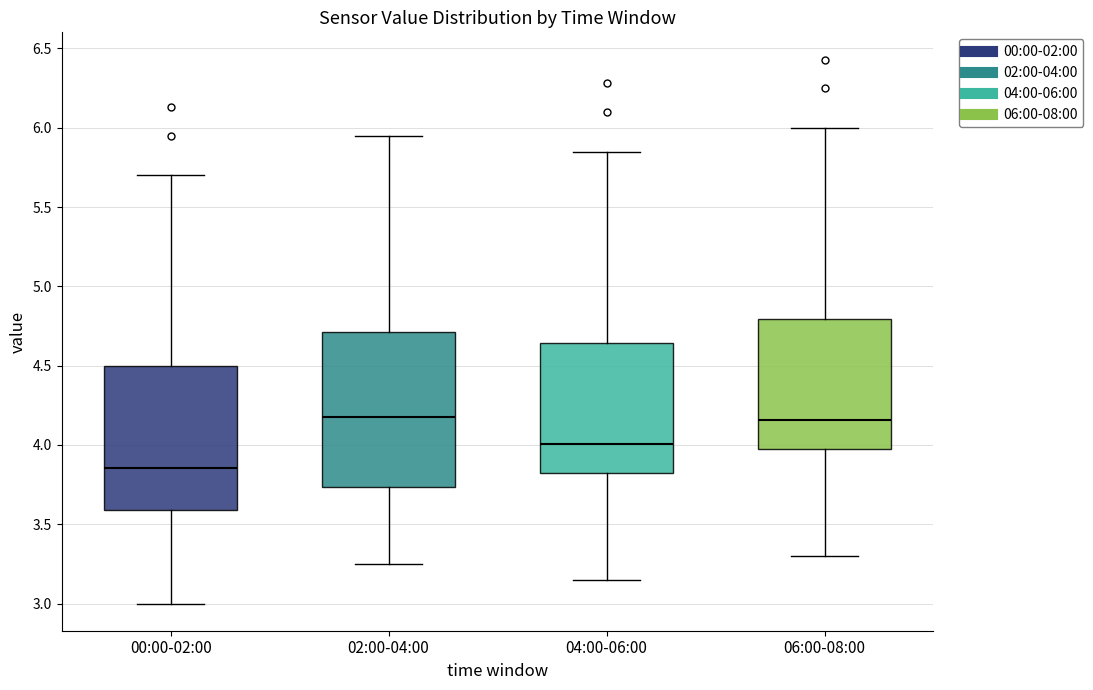

Which box has the lowest median line?

00:00-02:00